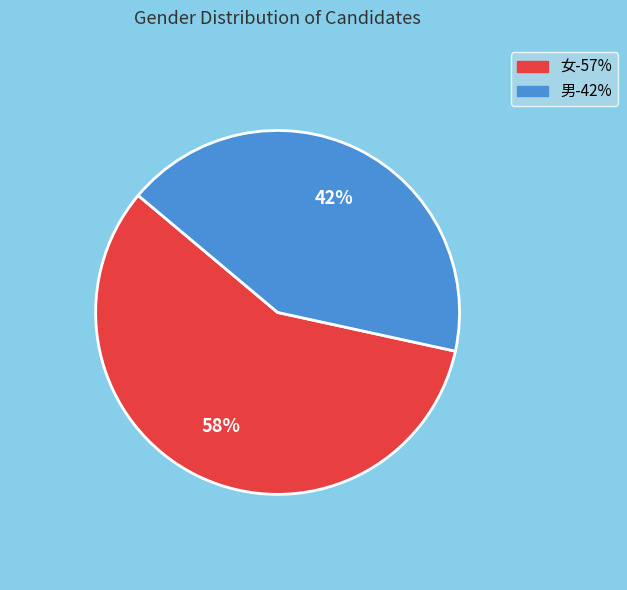

True or false: 女 accounts for 68% of the total.

False